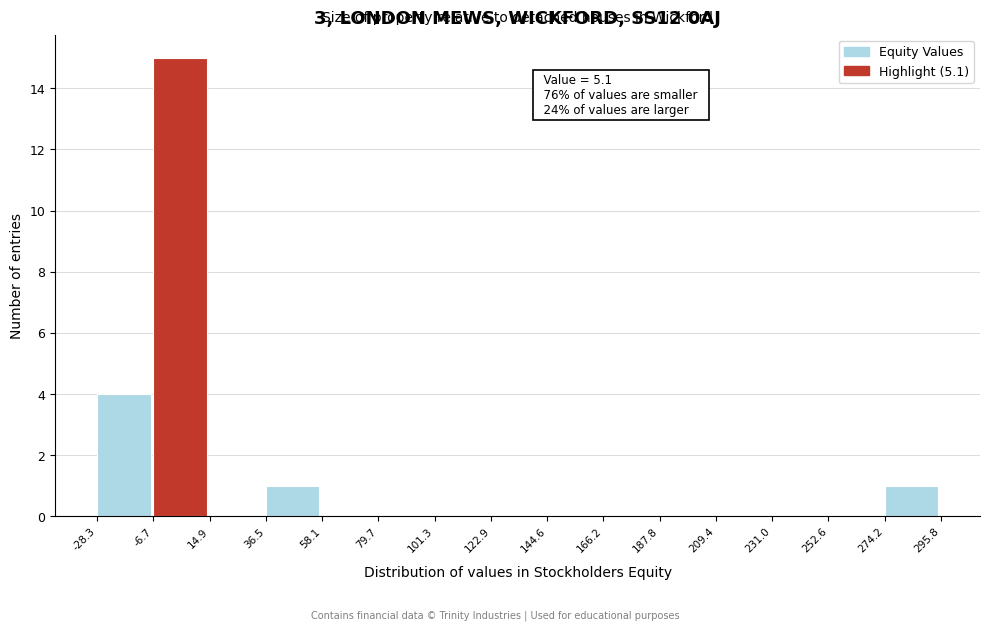

Over which range of the x-axis is the bar tallest?

-6.7 to 14.9